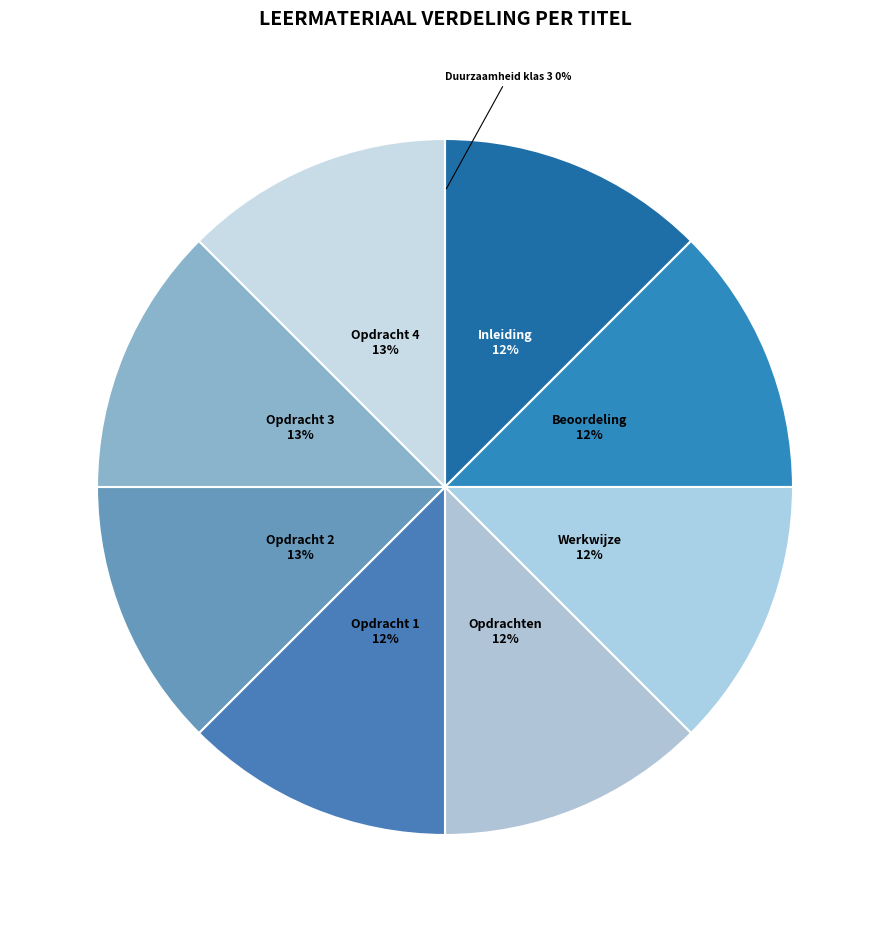

To the nearest percent, what is the average slice percentage?

11%